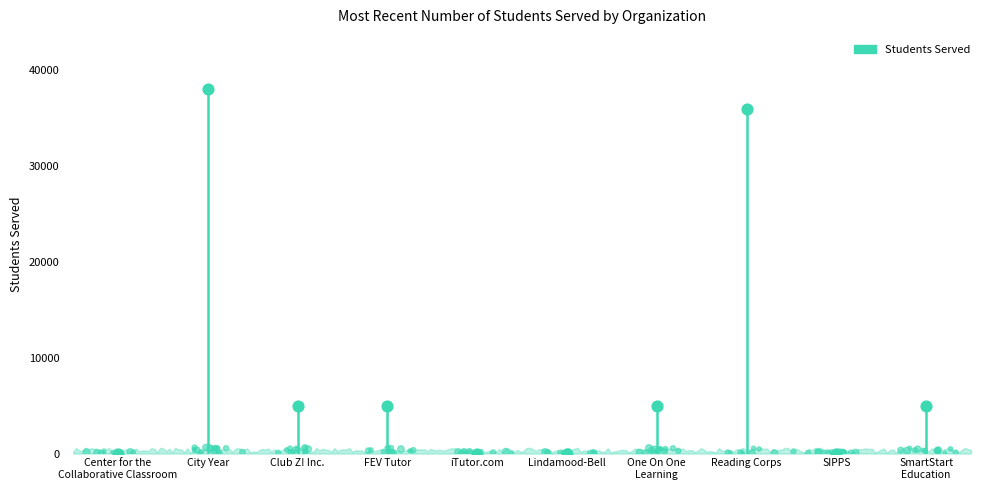

Between Club Z! Inc. and iTutor.com, which is larger?

Club Z! Inc.